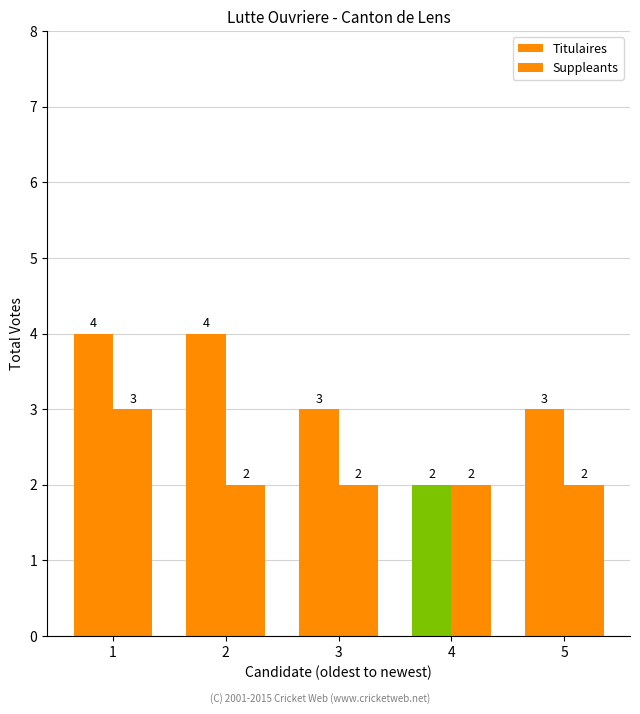

What is the average value of the Titulaires series?

3